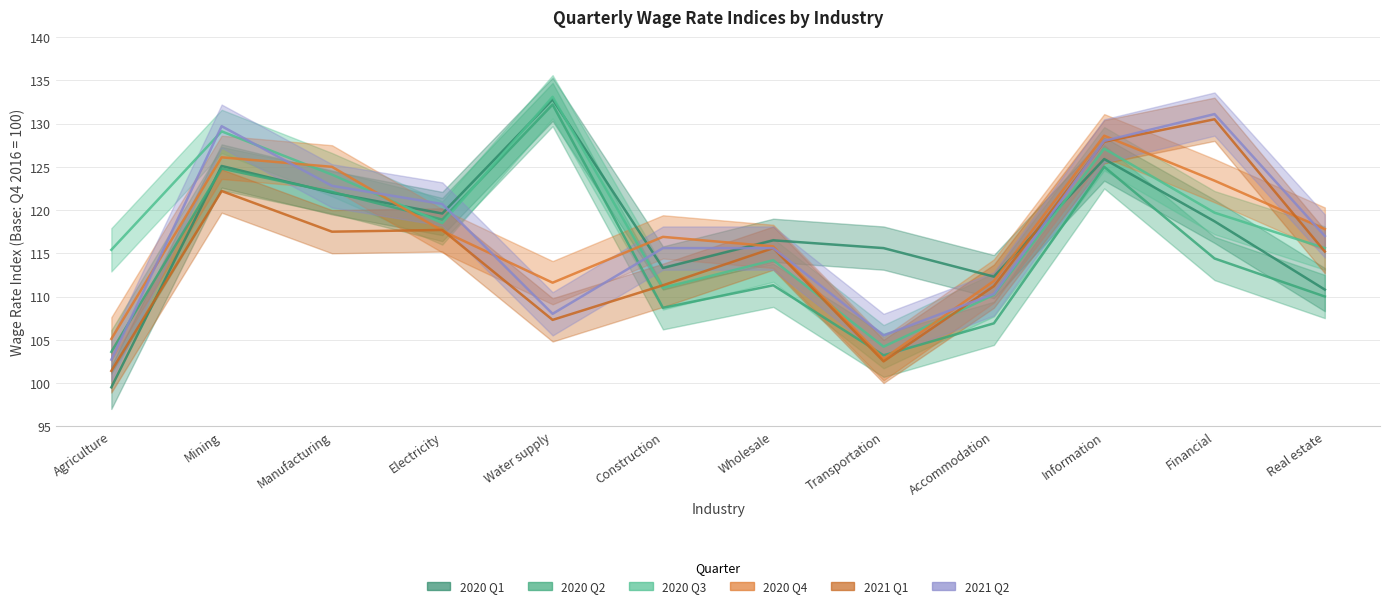

Count the number of categories in the chart.

12